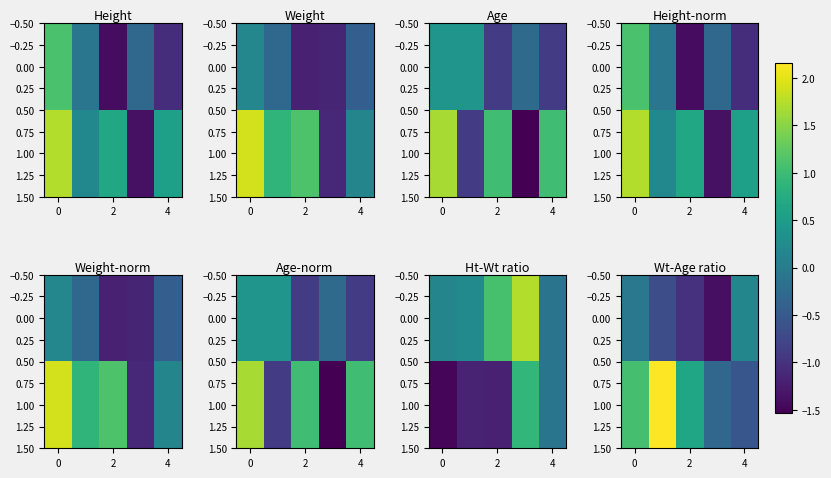

What is the difference between the second highest and minimum values in the 0.00 series?

1.3